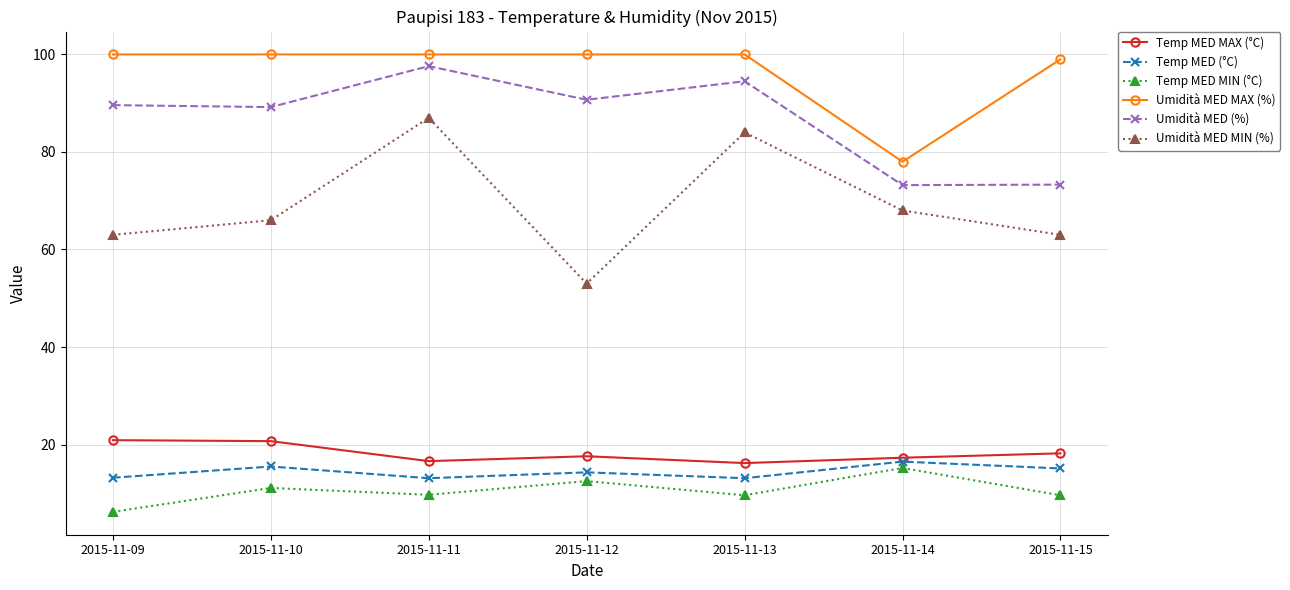

What is the spread (max minus min) of values at 2015-11-12?

87.5